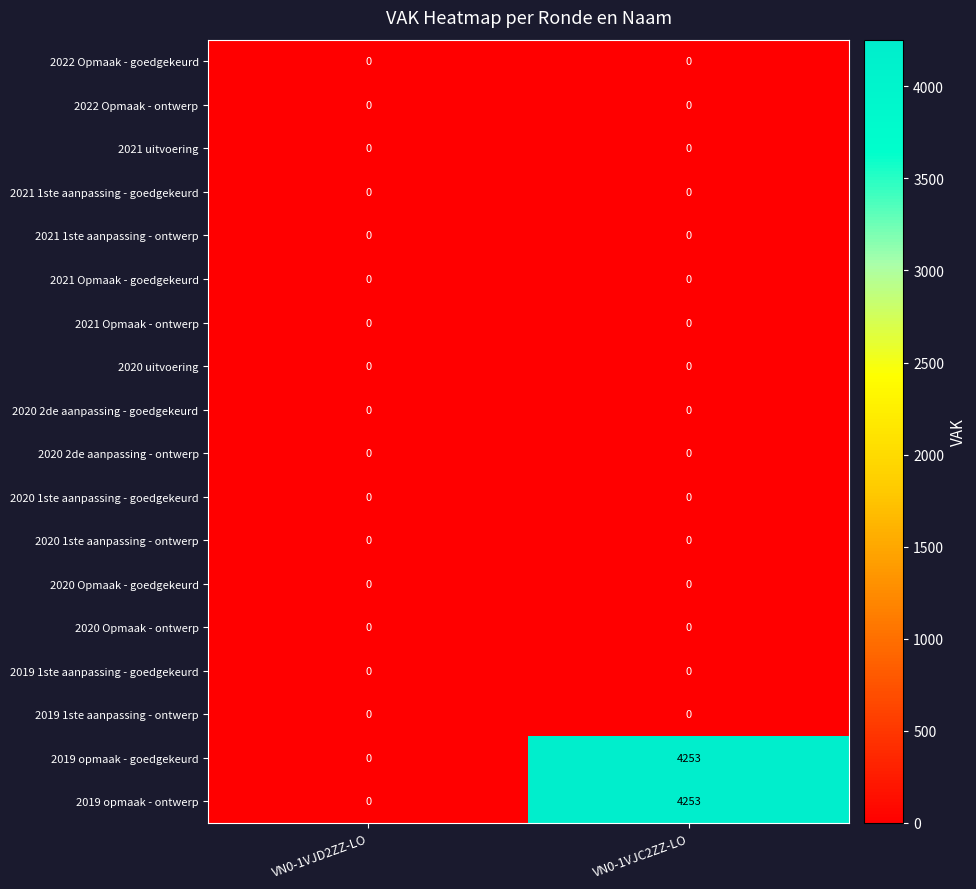

What is the difference between the highest and lowest values at VN0-1VJC2ZZ-LO?

4253